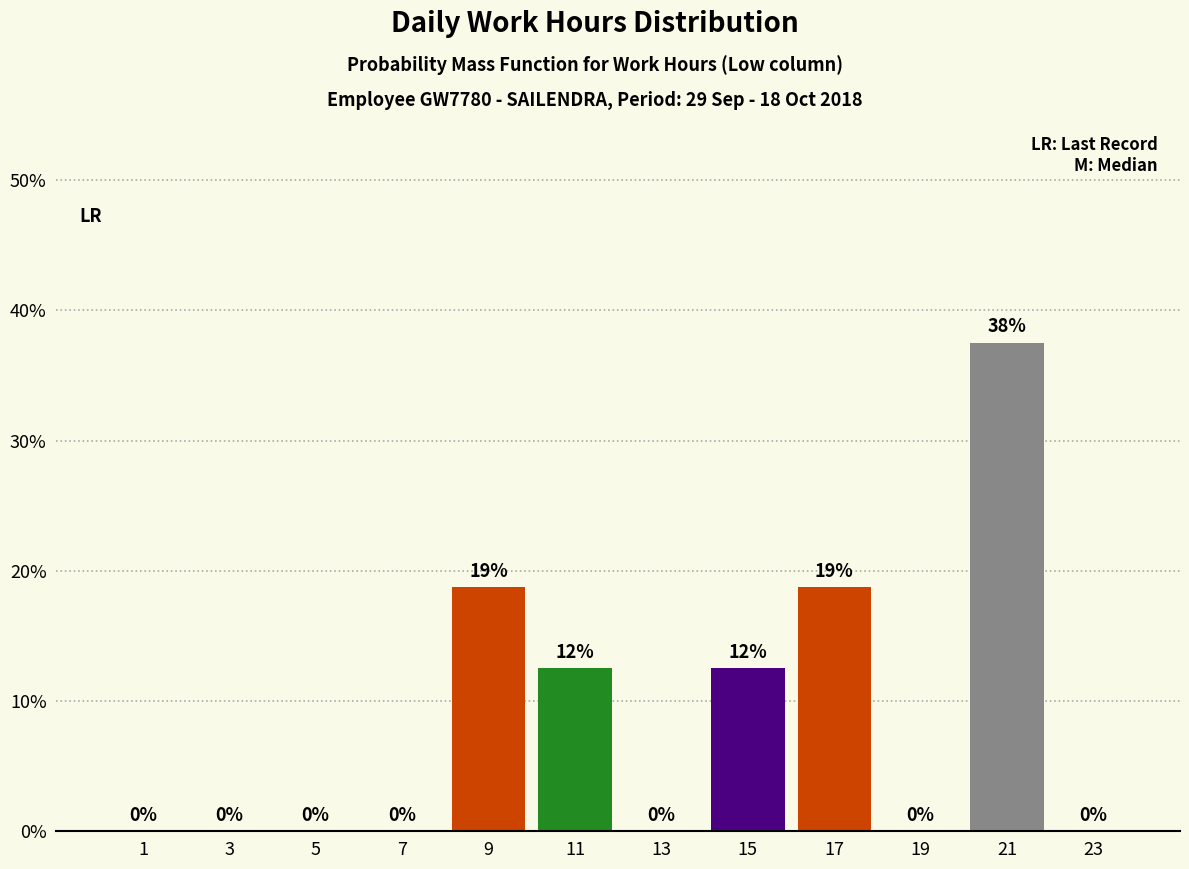

Over which range of the x-axis is the bar tallest?

20 to 22